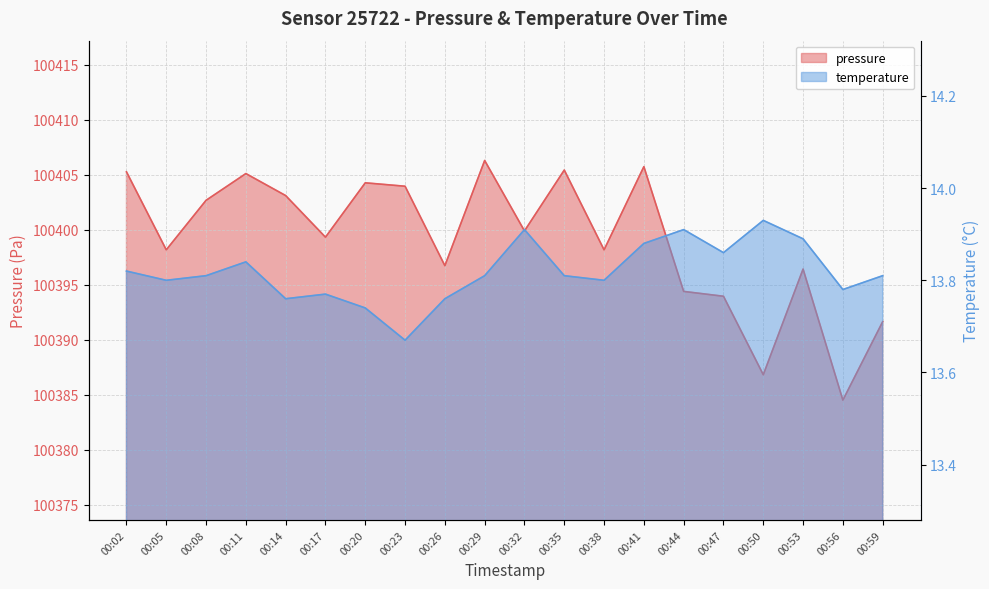

At which label is temperature closest to 13?

00:23